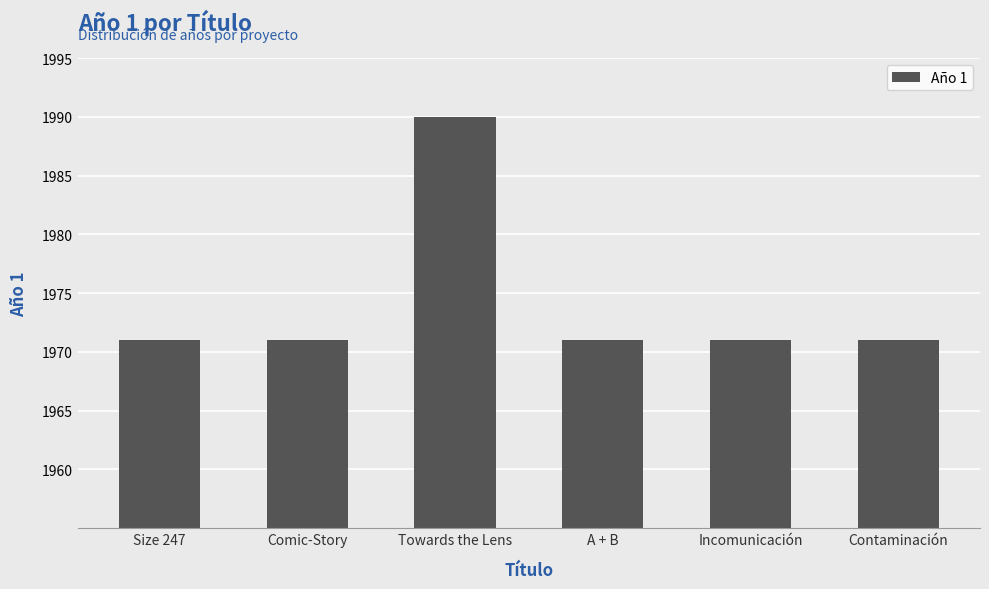

What is the difference between the maximum and minimum values?

19